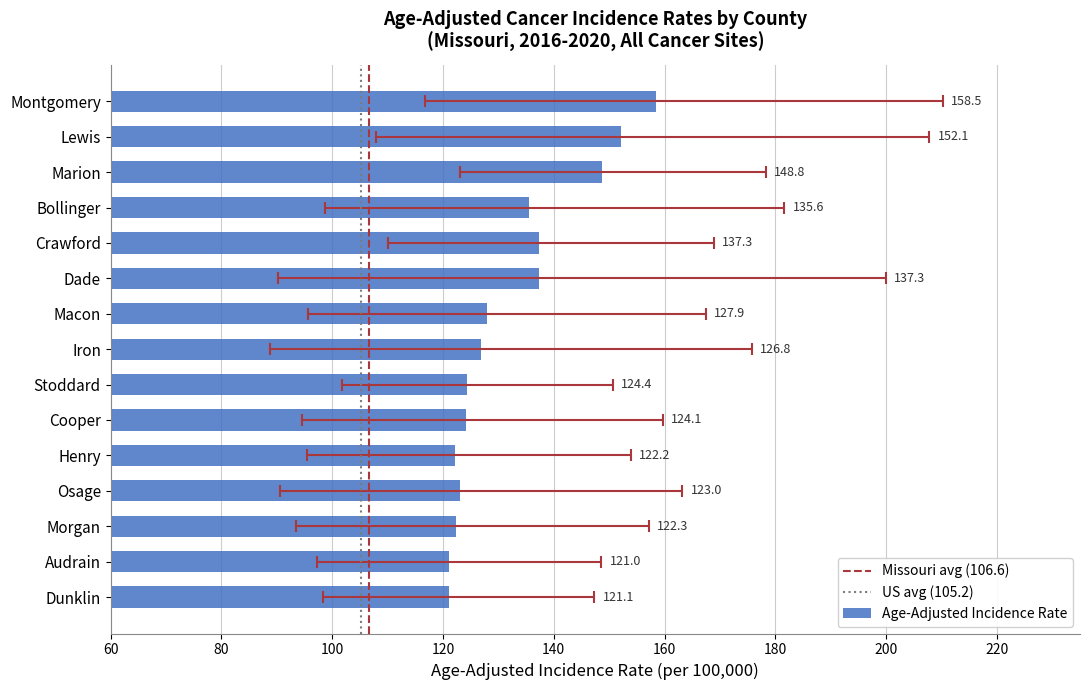

Which category has the lowest value across all series?

Audrain